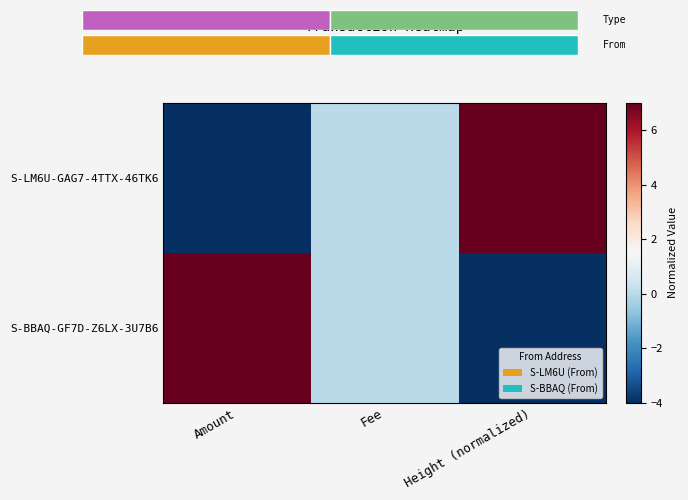

What is the total value across all series at Amount?

3